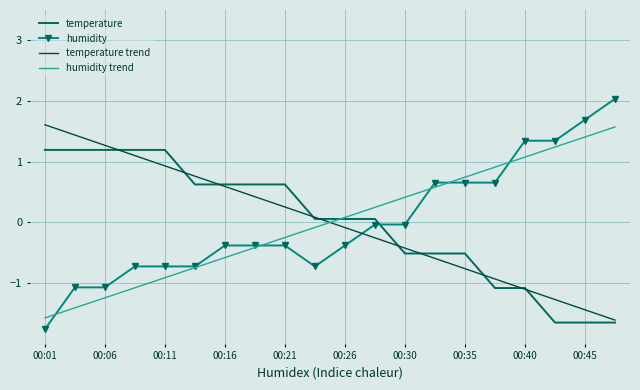

How many times do humidity and temperature cross each other?

1